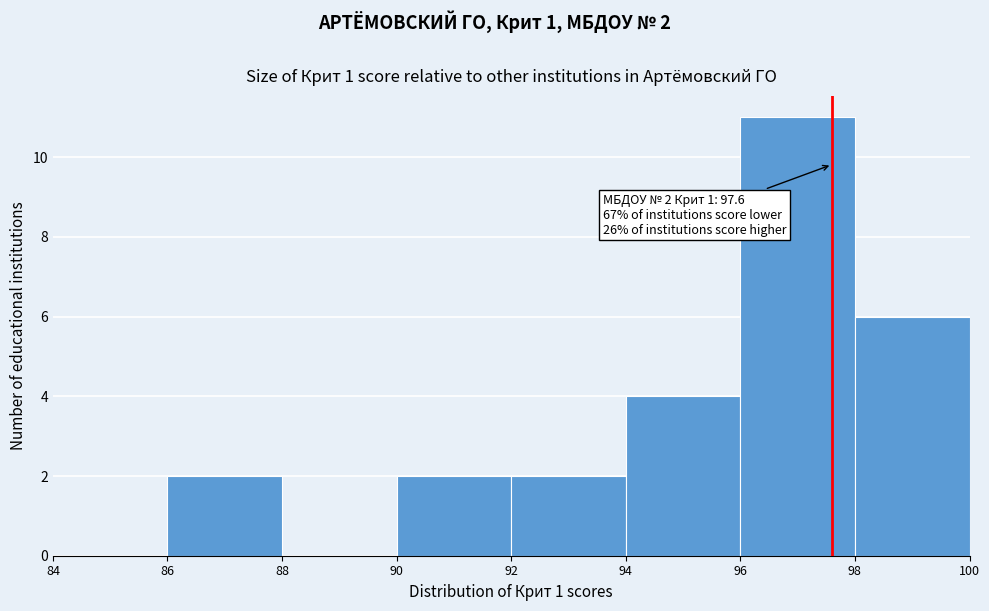

Which range on the x-axis has the tallest bar?

96 to 98